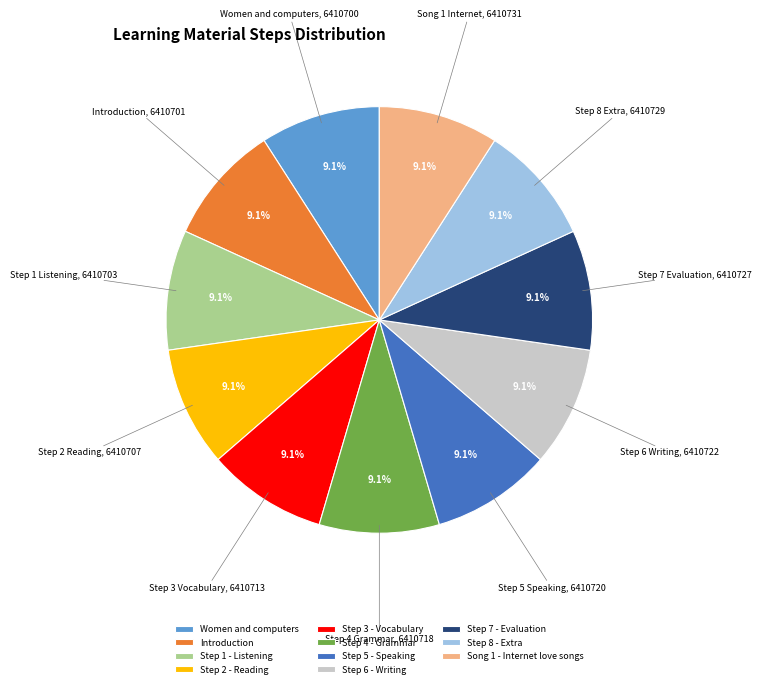

What is the ratio of the value at Step 4 - Grammar to the value at Women and computers?

1.0